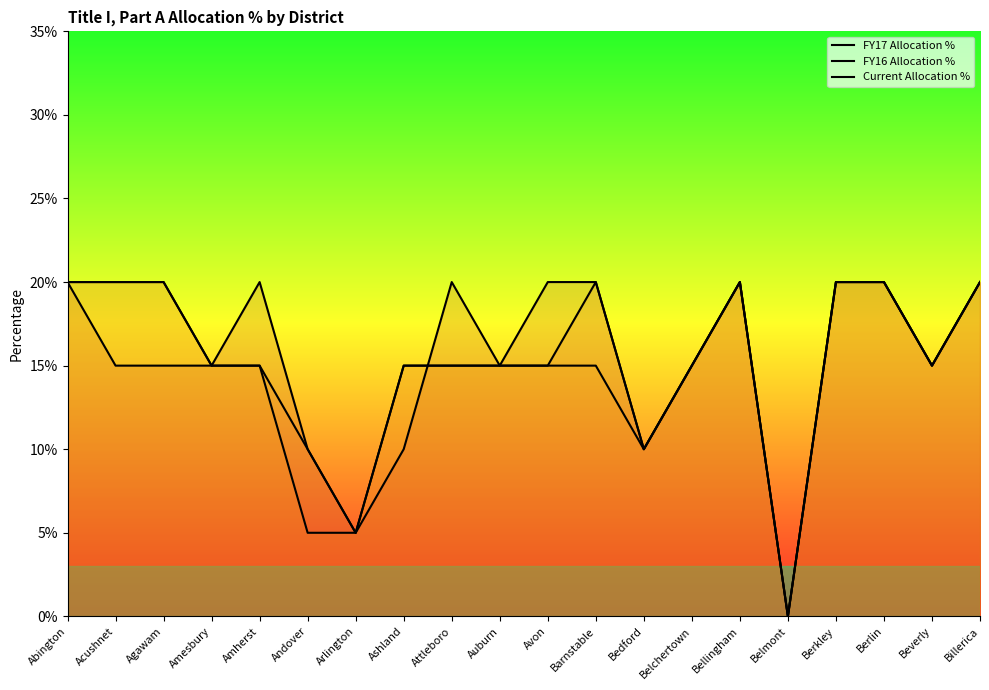

Reading right to left, list all the values displayed in this chart.

FY17 Allocation %: 0.2	0.1	0.2	0.2	0.0	0.2	0.1	0.1	0.2	0.2	0.1	0.2	0.1	0.1	0.1	0.2	0.1	0.1	0.1	0.2
FY16 Allocation %: 0.2	0.1	0.2	0.2	0.0	0.2	0.1	0.1	0.2	0.1	0.1	0.1	0.1	0.1	0.1	0.1	0.1	0.2	0.2	0.2
Current Allocation %: 0.2	0.1	0.2	0.2	0.0	0.2	0.1	0.1	0.1	0.1	0.1	0.1	0.1	0.1	0.1	0.1	0.1	0.2	0.2	0.2